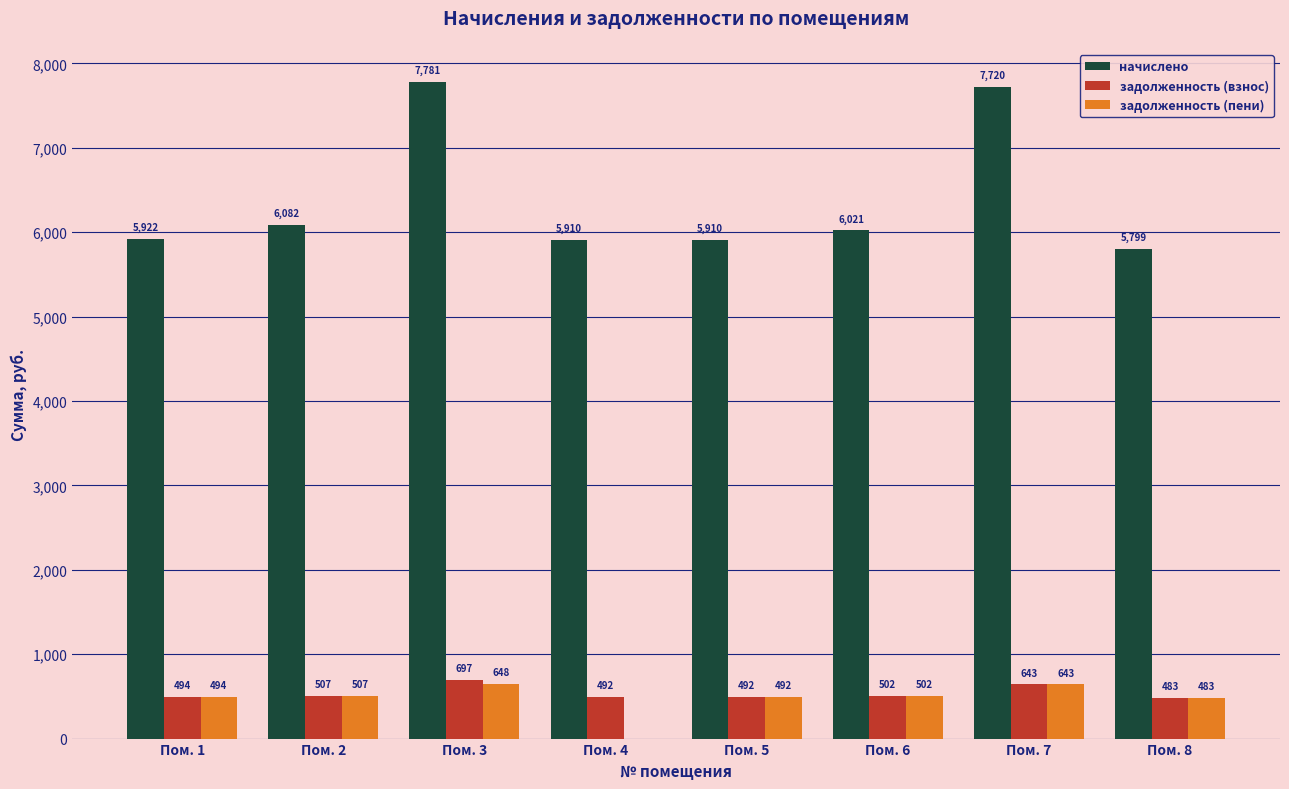

The value of начислено at Пом. 1 is 1582.1. True or false?

False